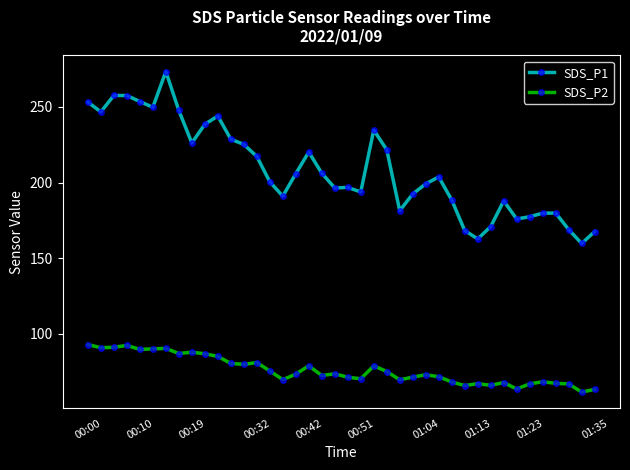

What is the smallest value displayed?

61.6